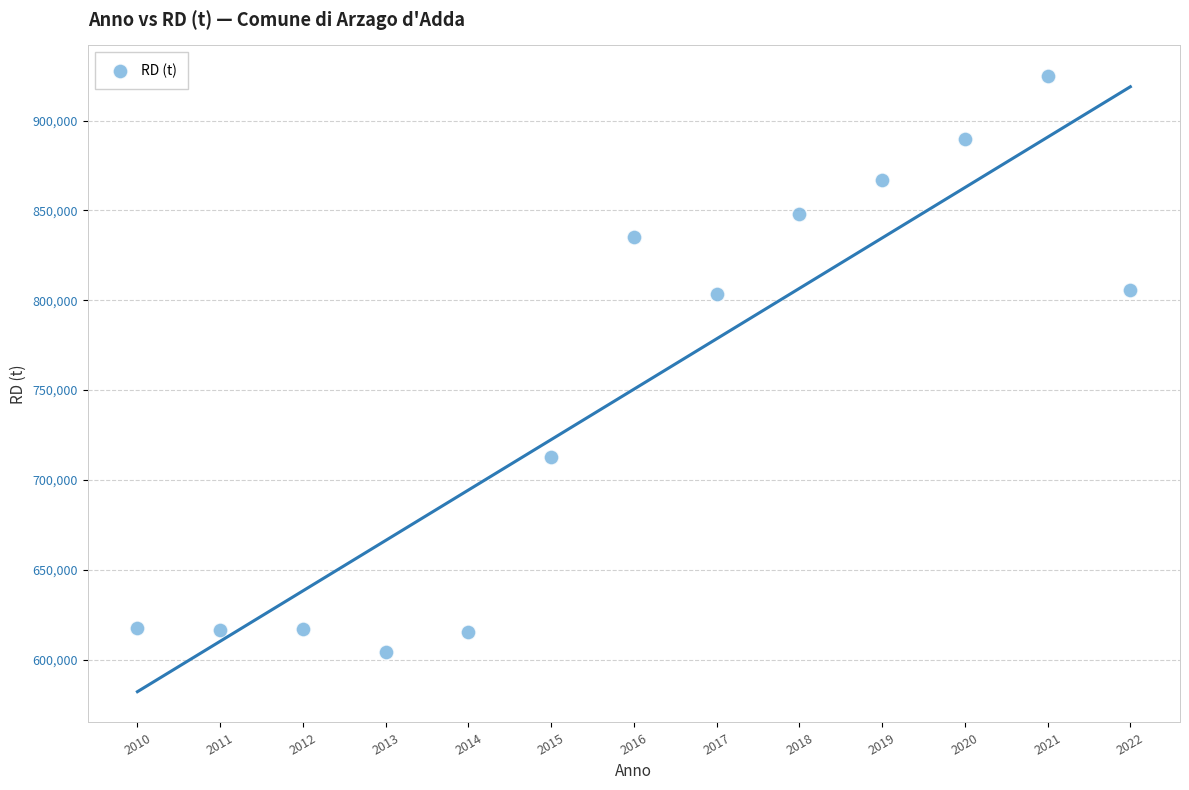

What is the range of Y values (max minus min)?

320765